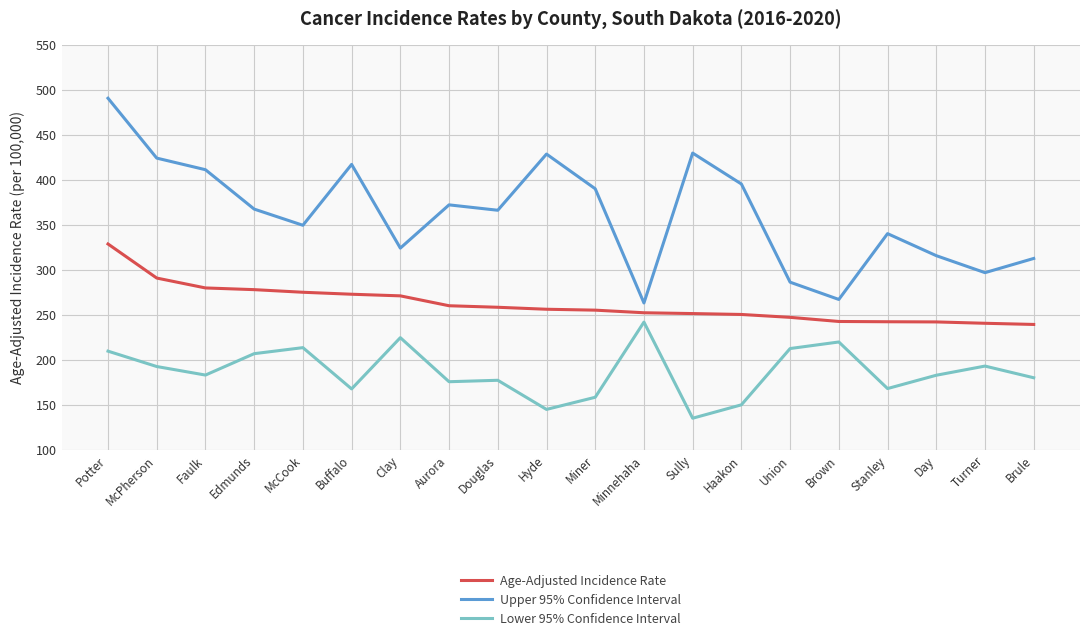

Which series has the largest total across all categories?

Upper 95% Confidence Interval